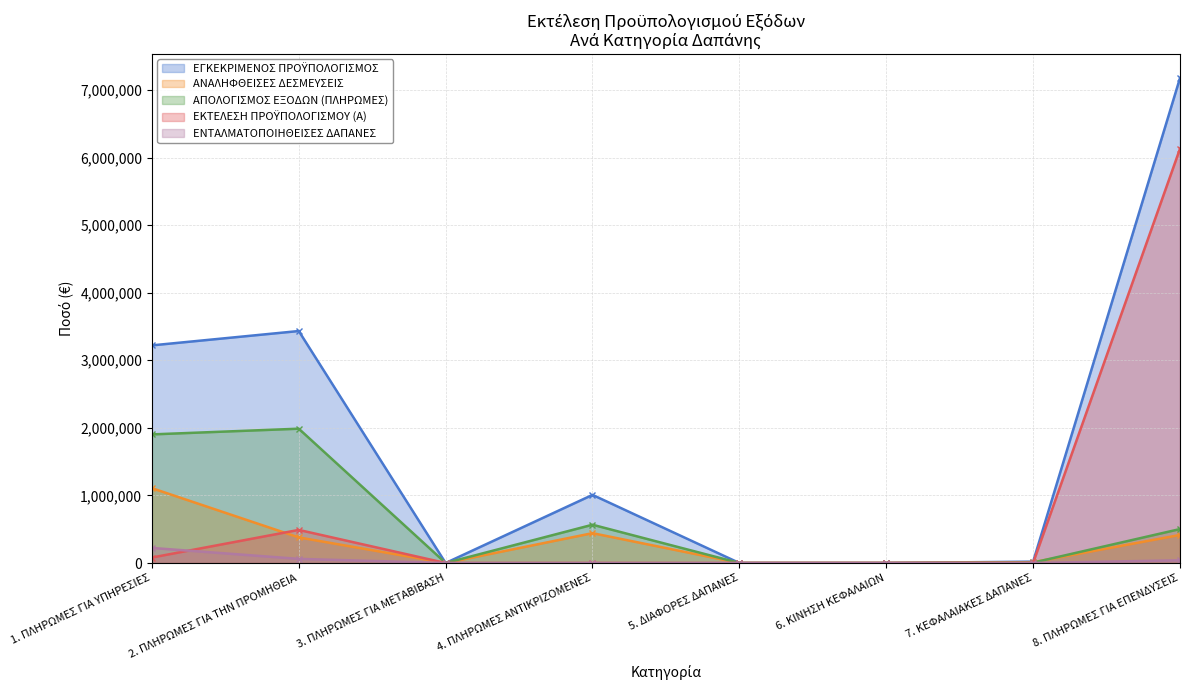

What is the difference between the second highest and second lowest values in the ΕΓΚΕΚΡΙΜΕΝΟΣ ΠΡΟΫΠΟΛΟΓΙΣΜΟΣ series?

3433088.5